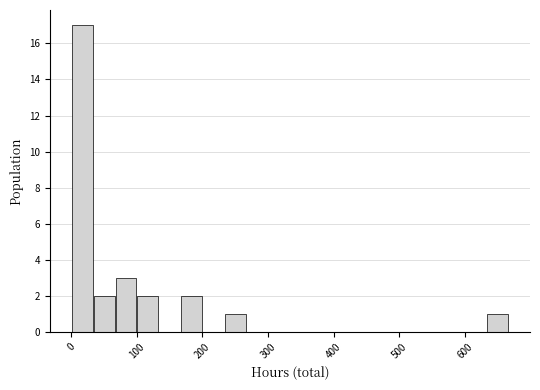

Around what value on the x-axis is the tallest bar? Give the approximate position of its centre, as read against the axis.

20